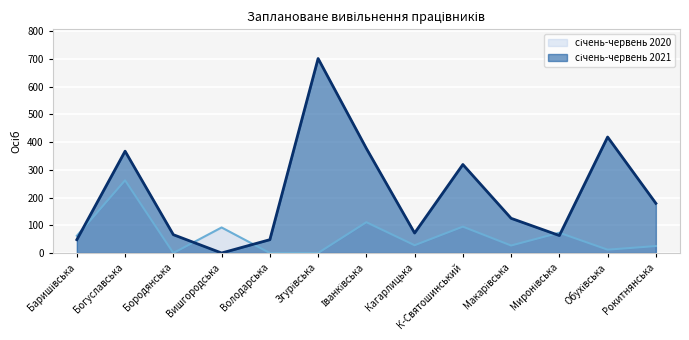

Is it true that січень-червень 2020 equals 111 at Іванківська?

True